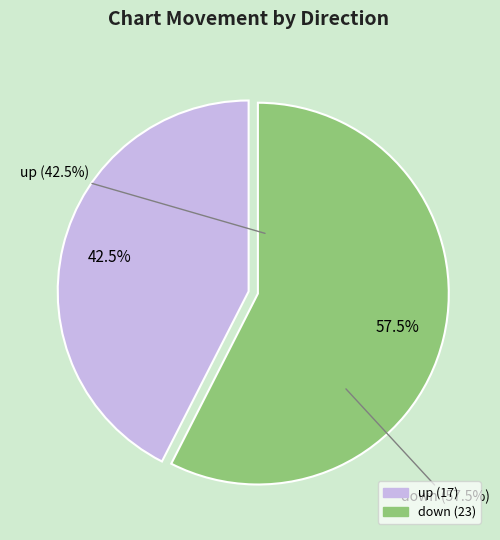

How many slices are in this pie chart?

2